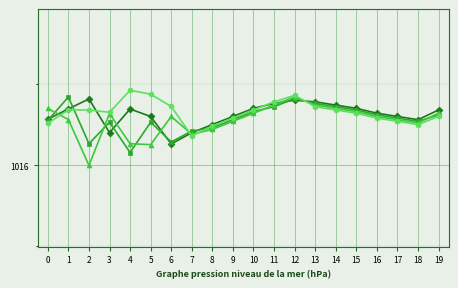

Is this an area chart (filled region under the line)?

No